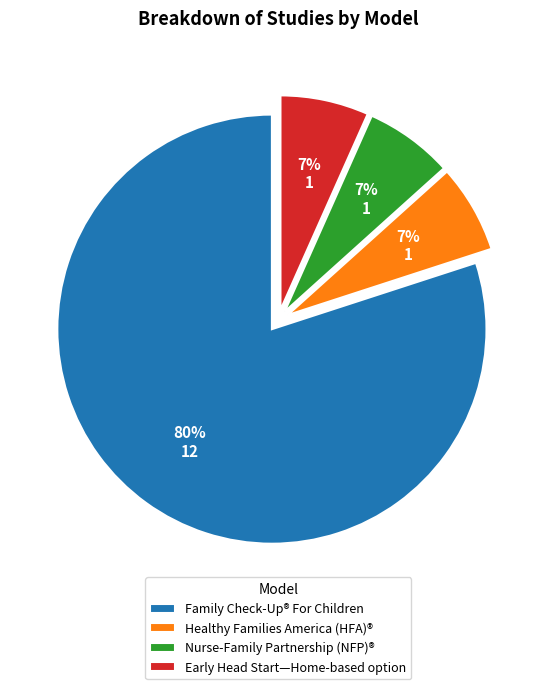

What is the majority slice?

Family Check-Up® For Children